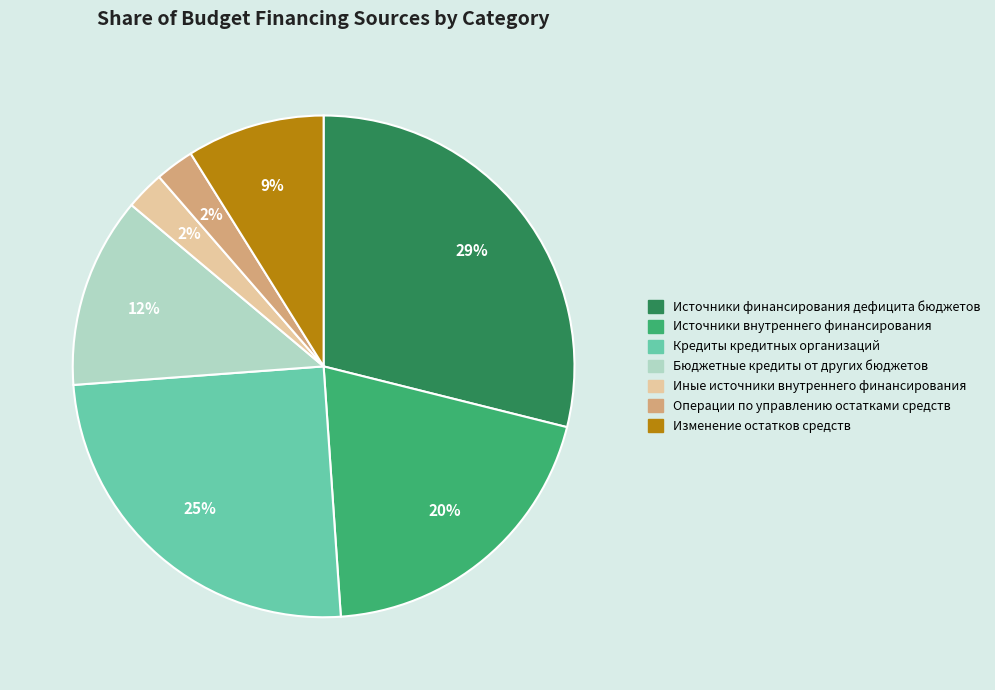

To the nearest percent, what is the average slice percentage?

14%